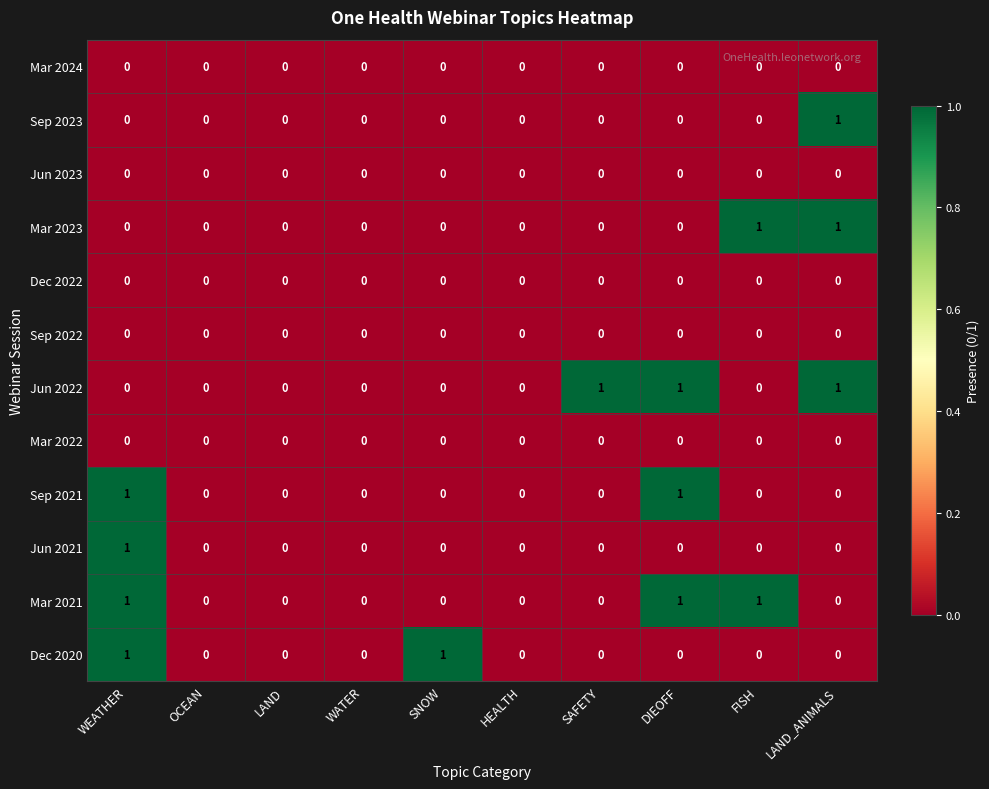

How many Dec 2020 values are between 0 and 1?

10